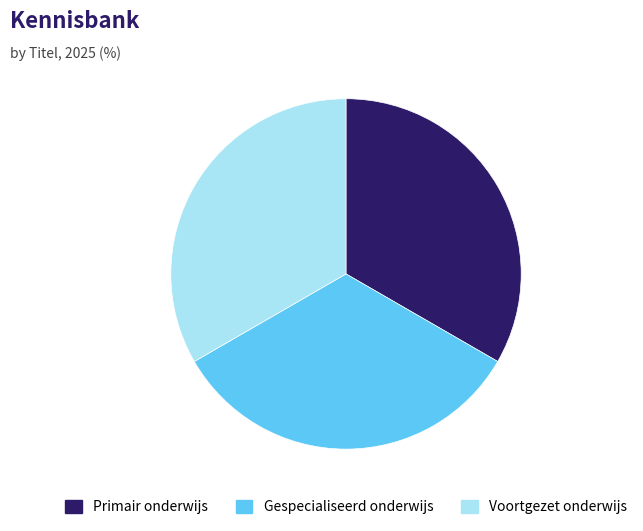

The Gespecialiseerd onderwijs slice represents 33% of the pie. True or false?

True